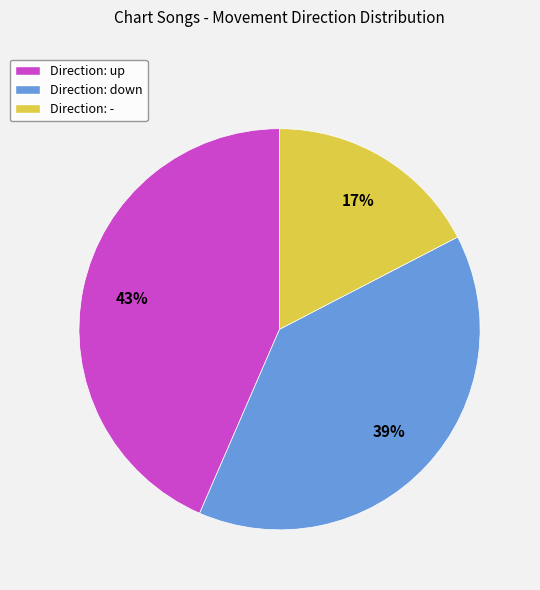

What percentage is the Direction: up slice, to the nearest percent?

43%